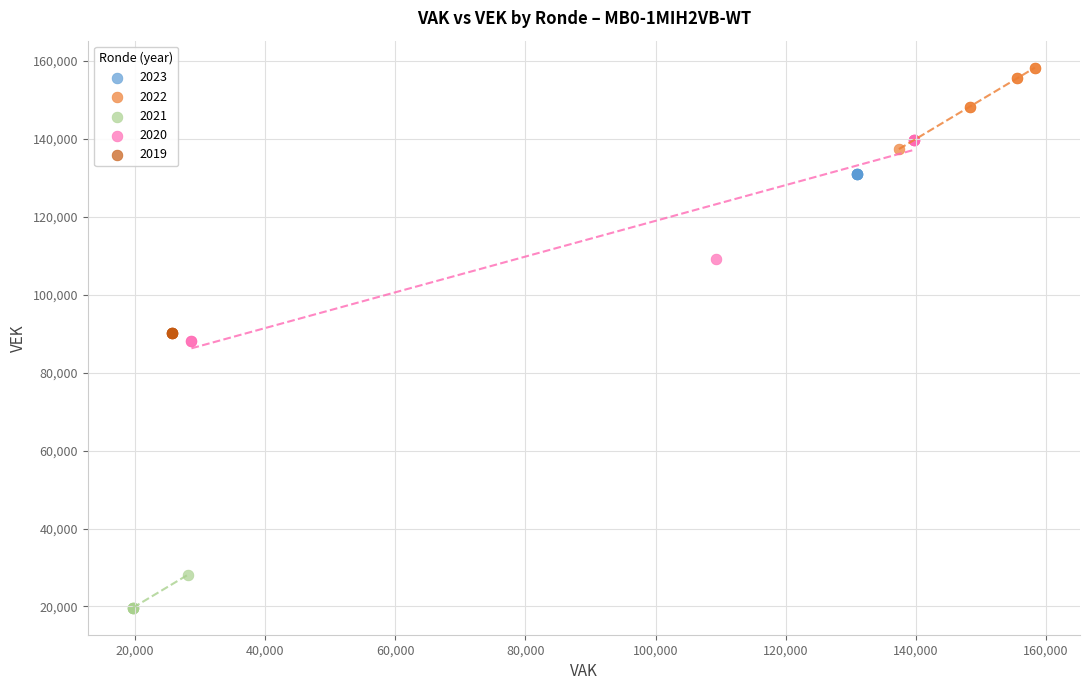

Which series contains the highest Y value?

2022